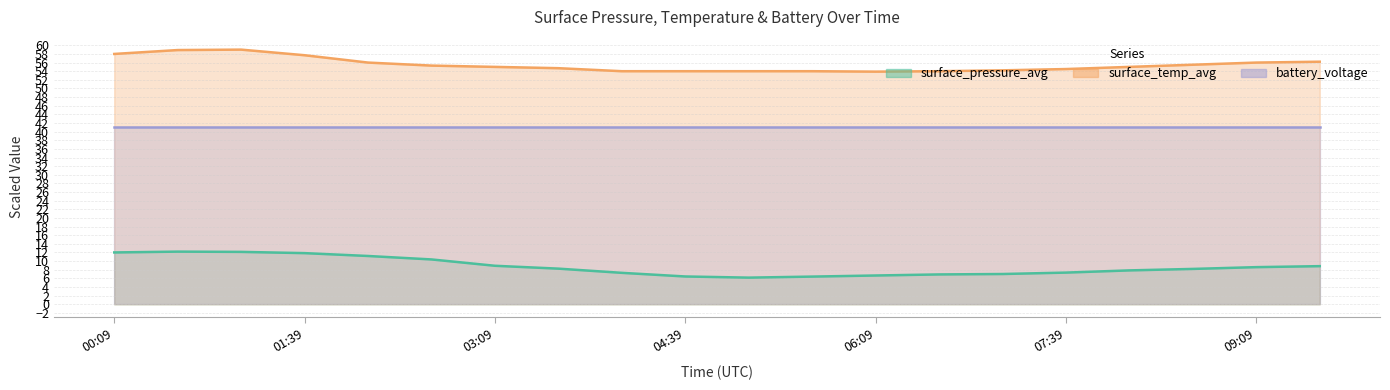

What is the sum of all surface_temp_avg values?

1109.9